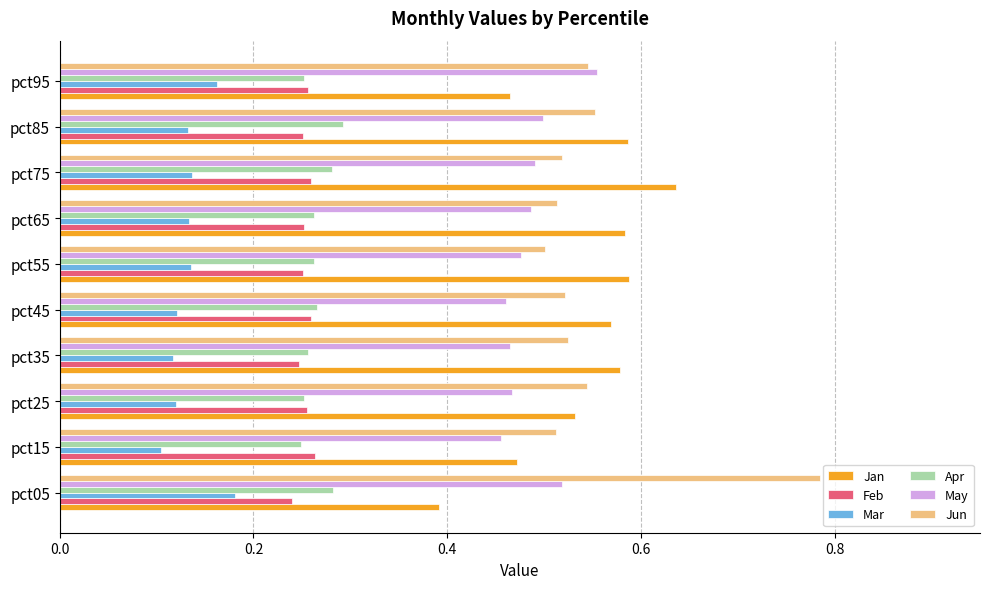

True or false: Feb has a value of 0.3 at pct15.

True